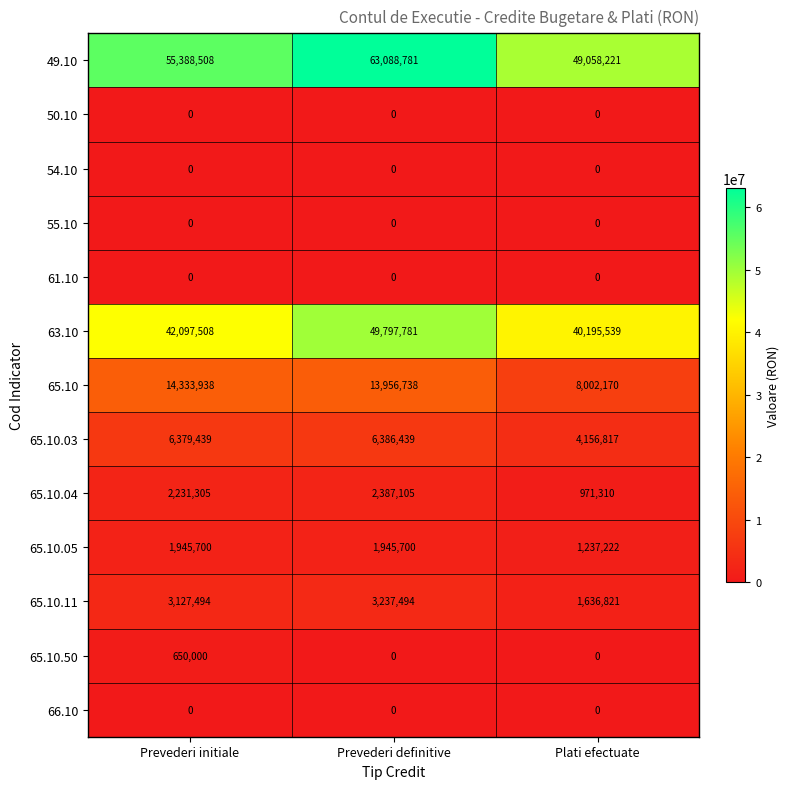

At which label is 65.10.11 closest to 2437157?

Prevederi initiale